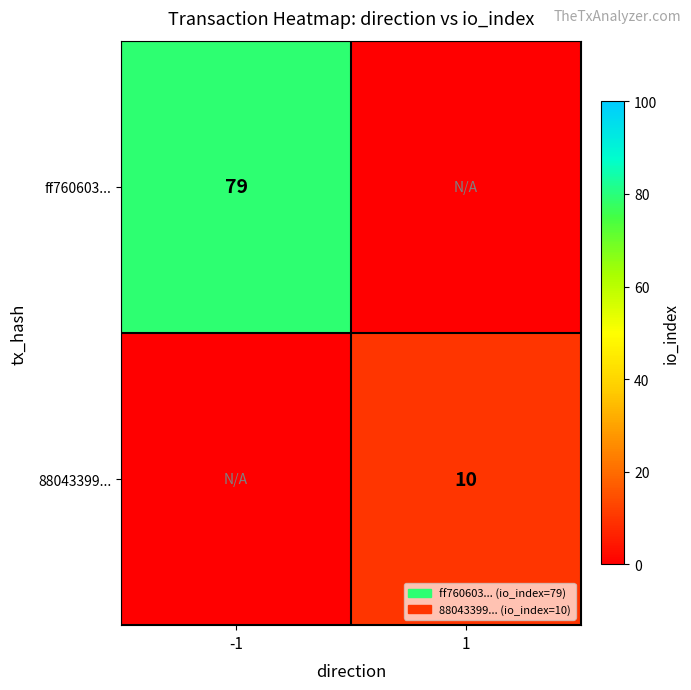

The value of ff760603... at -1 is 79. True or false?

True